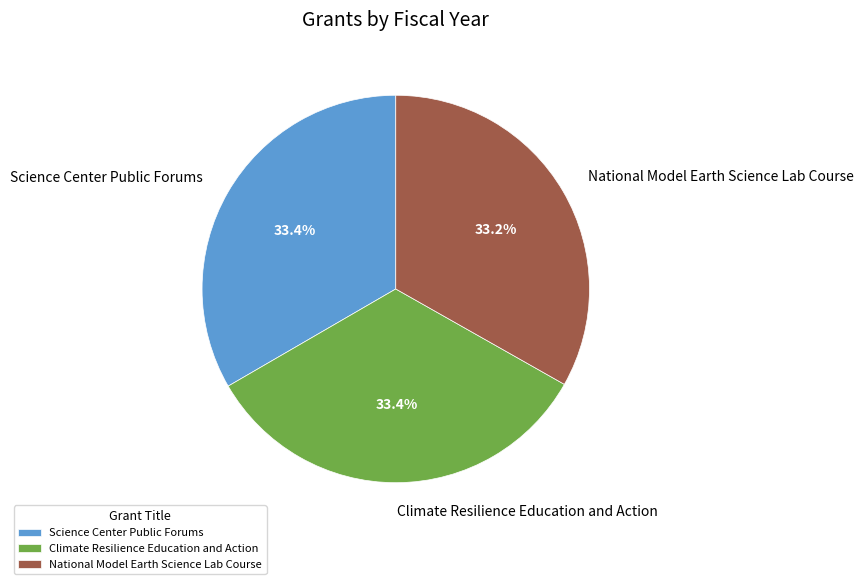

Does any single category account for the majority?

No